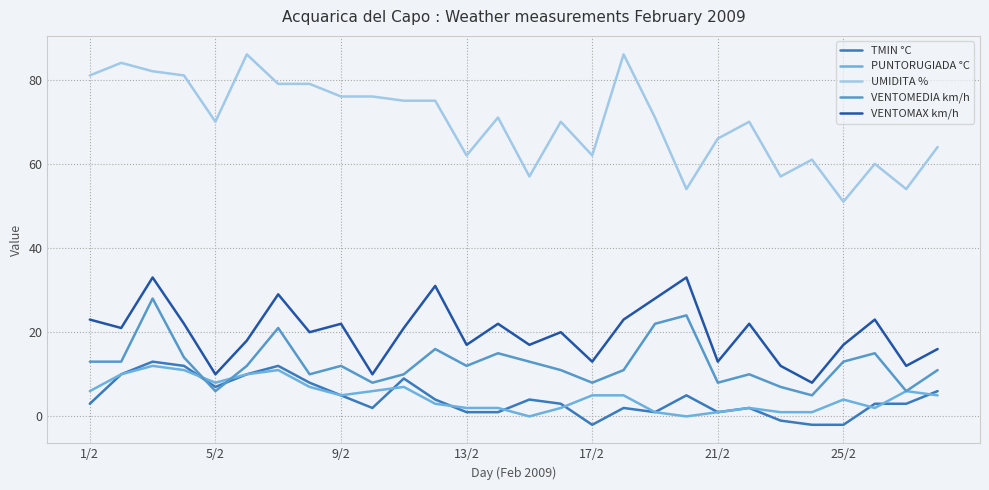

How many lines are shown in the chart?

5